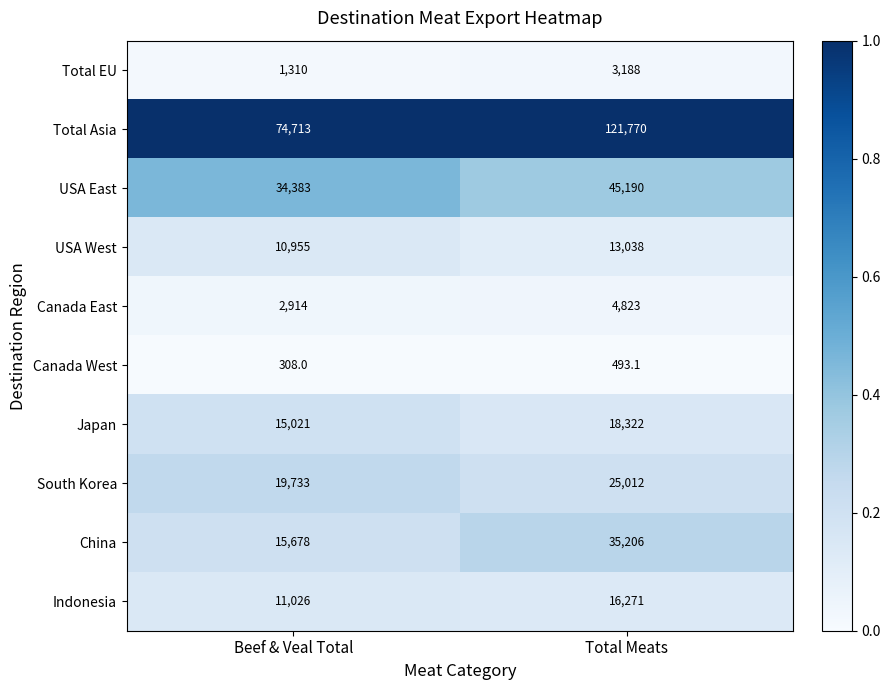

List the series in order of their peak value, lowest first.

Canada West, Total EU, Canada East, USA West, Indonesia, Japan, South Korea, China, USA East, Total Asia